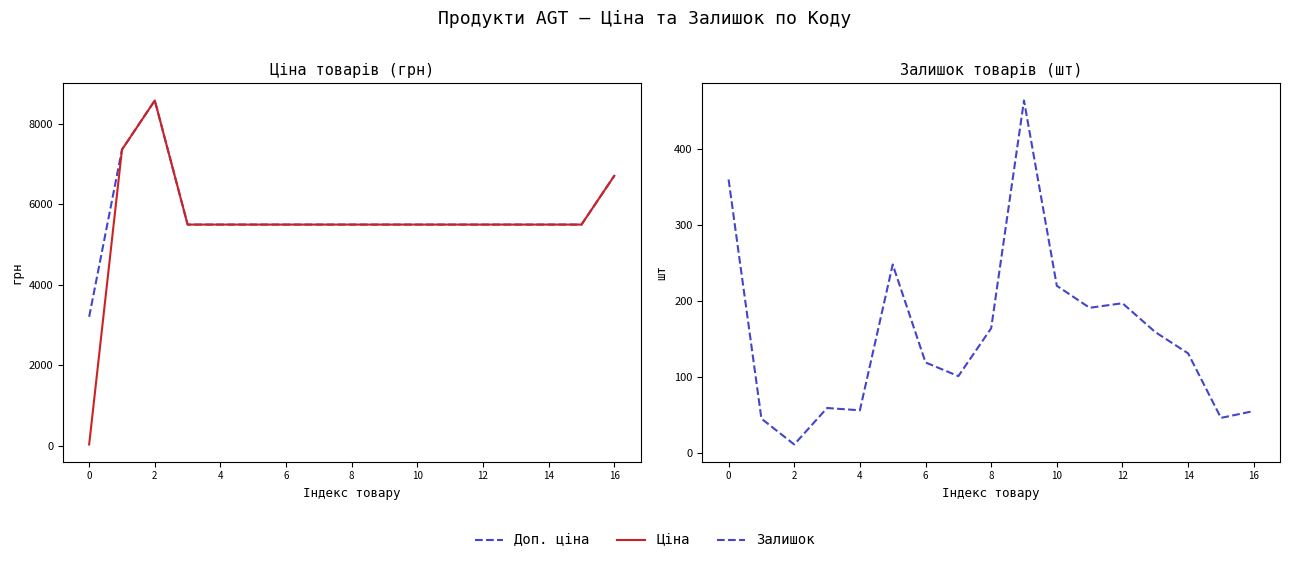

What are all the series names shown in the legend?

Доп. ціна, Ціна, Залишок